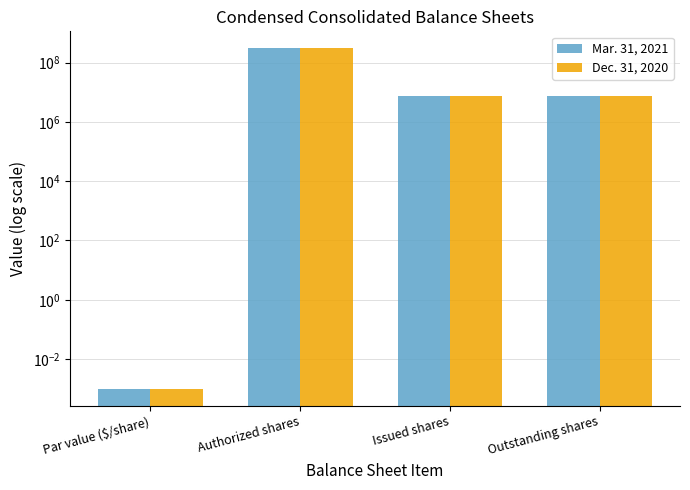

How many distinct data groups are displayed?

2